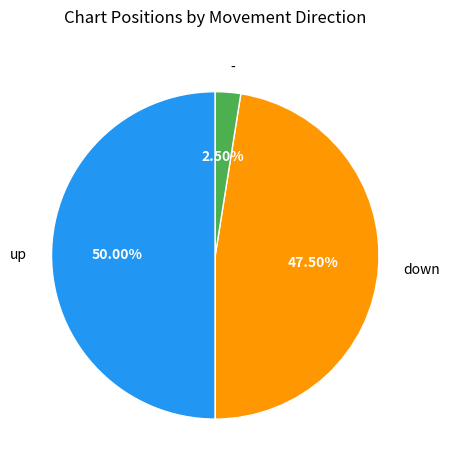

Rank the categories by value from highest to lowest.

up, down, -